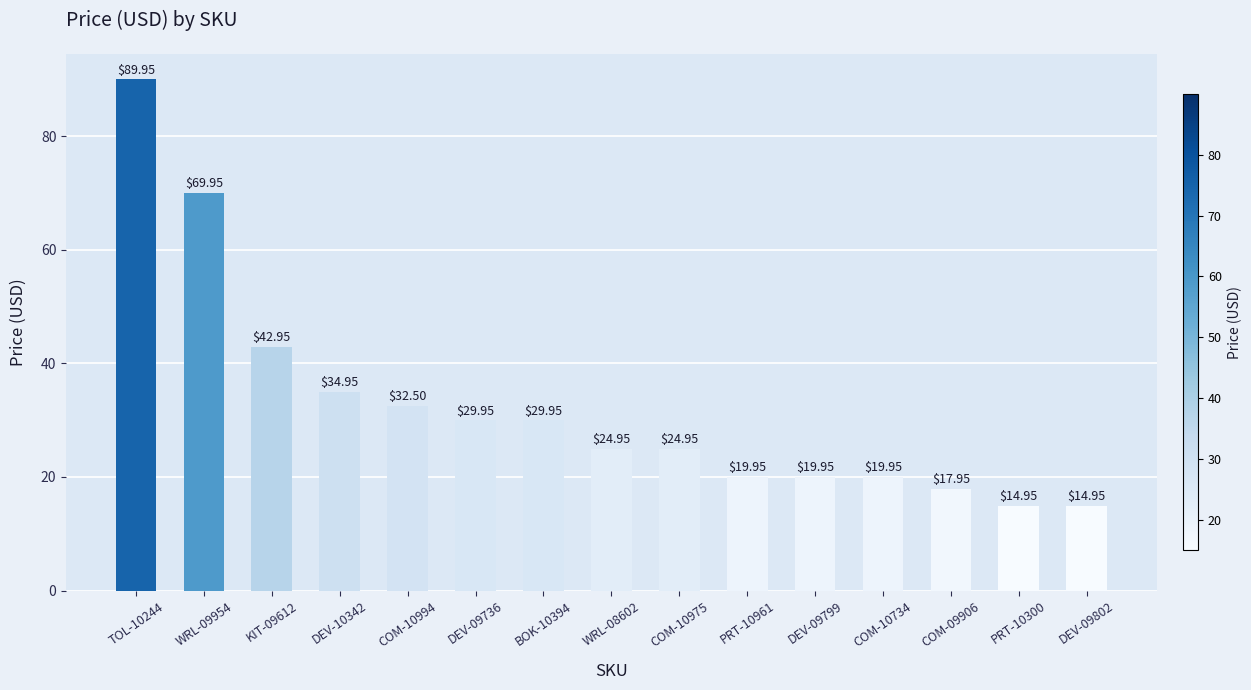

What is the average value?

32.5